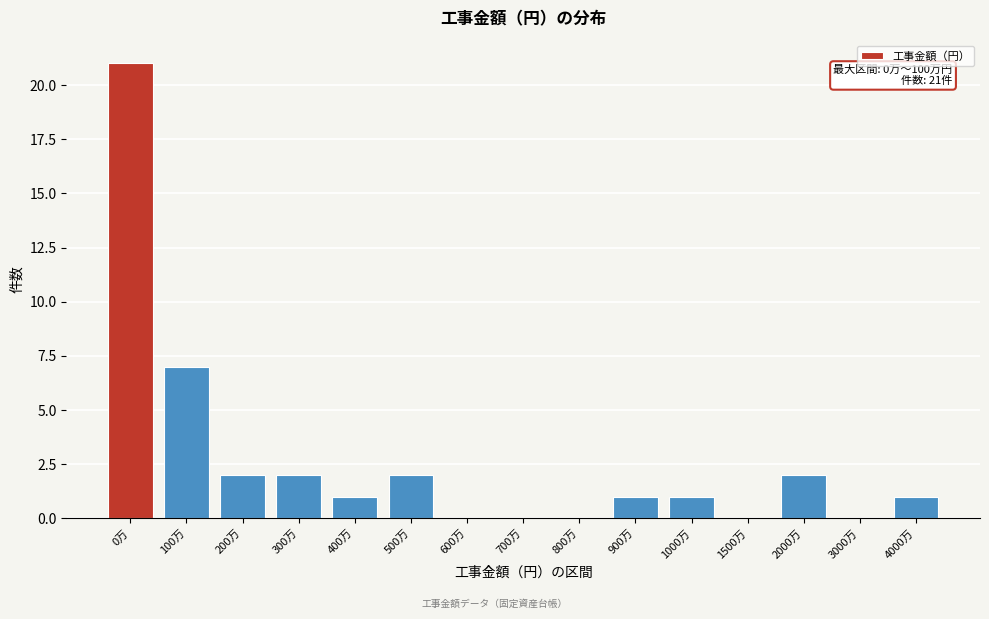

Reading right to left, list all the values displayed in this chart.

4000万=1	3000万=0	2000万=2	1500万=0	1000万=1	900万=1	800万=0	700万=0	600万=0	500万=2	400万=1	300万=2	200万=2	100万=7	0万=21